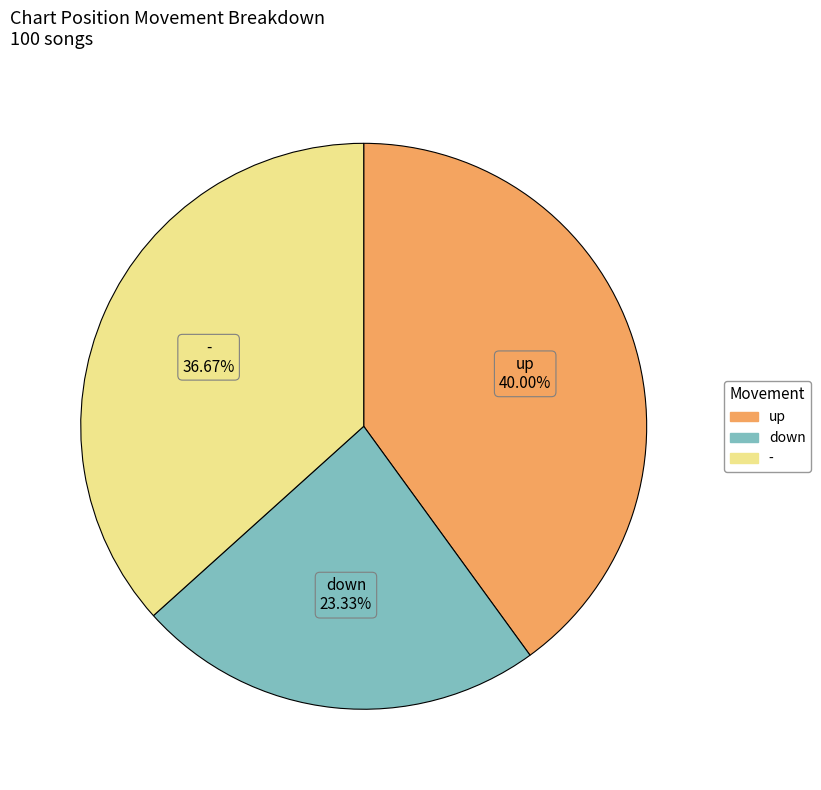

How many segments does this pie chart have?

3